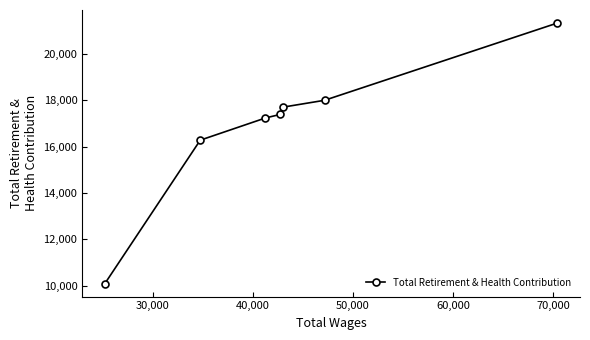

What is the difference between the maximum and second lowest values?

5062